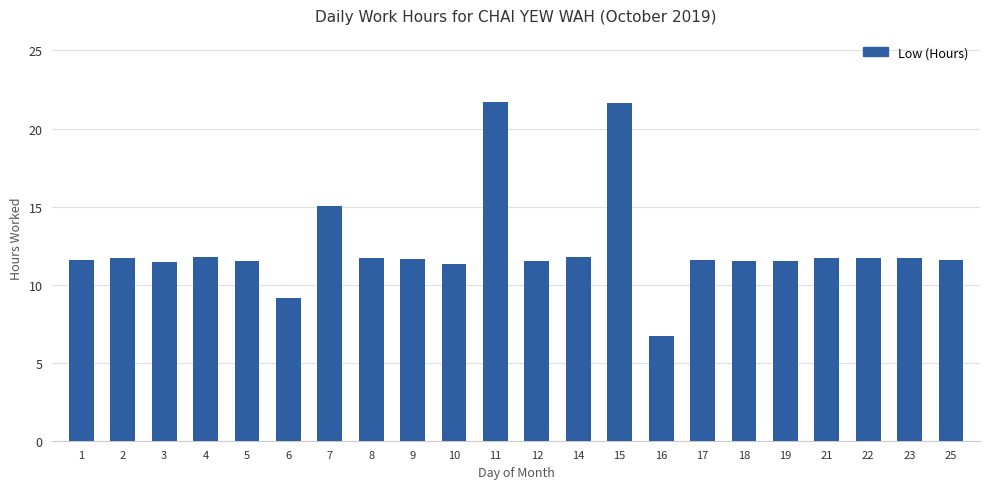

At which label is the value closest to 14?

7